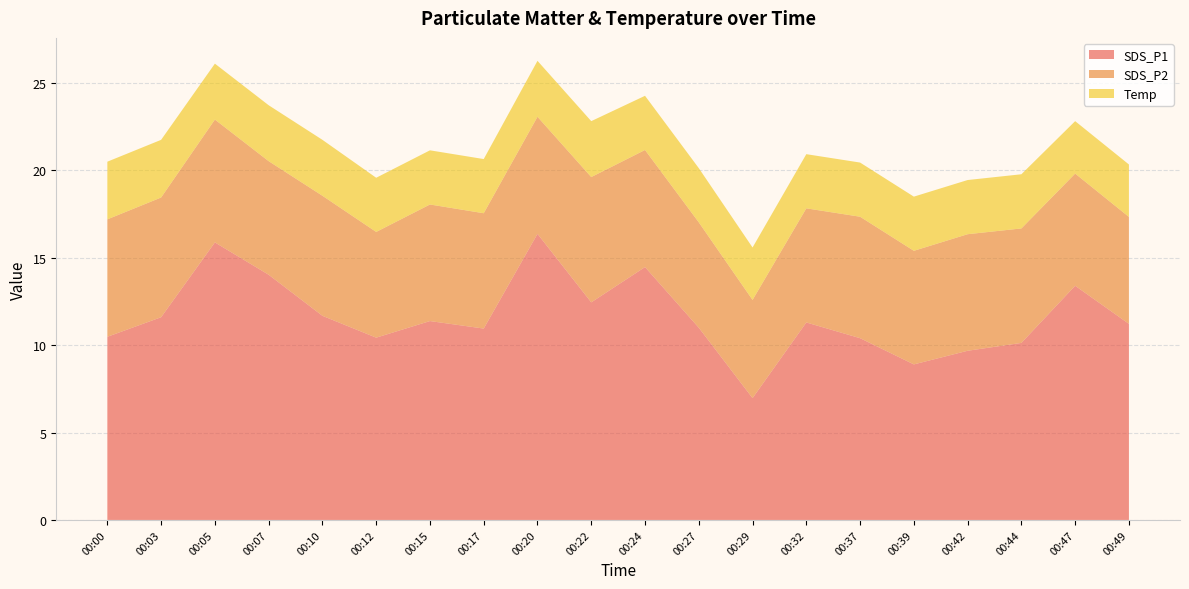

Reading left to right, what are all the values shown in this chart?

SDS_P1: 10.5	11.6	15.9	14.0	11.7	10.4	11.4	10.9	16.4	12.4	14.5	11.0	7.0	11.3	10.4	8.9	9.7	10.1	13.4	11.2
SDS_P2: 6.7	6.8	7.0	6.5	6.9	6.0	6.7	6.6	6.7	7.2	6.7	6.0	5.6	6.5	7.0	6.5	6.7	6.5	6.4	6.1
Temp: 3.3	3.3	3.2	3.2	3.2	3.1	3.1	3.1	3.2	3.2	3.1	3.1	3.0	3.1	3.1	3.1	3.1	3.1	3.0	3.0